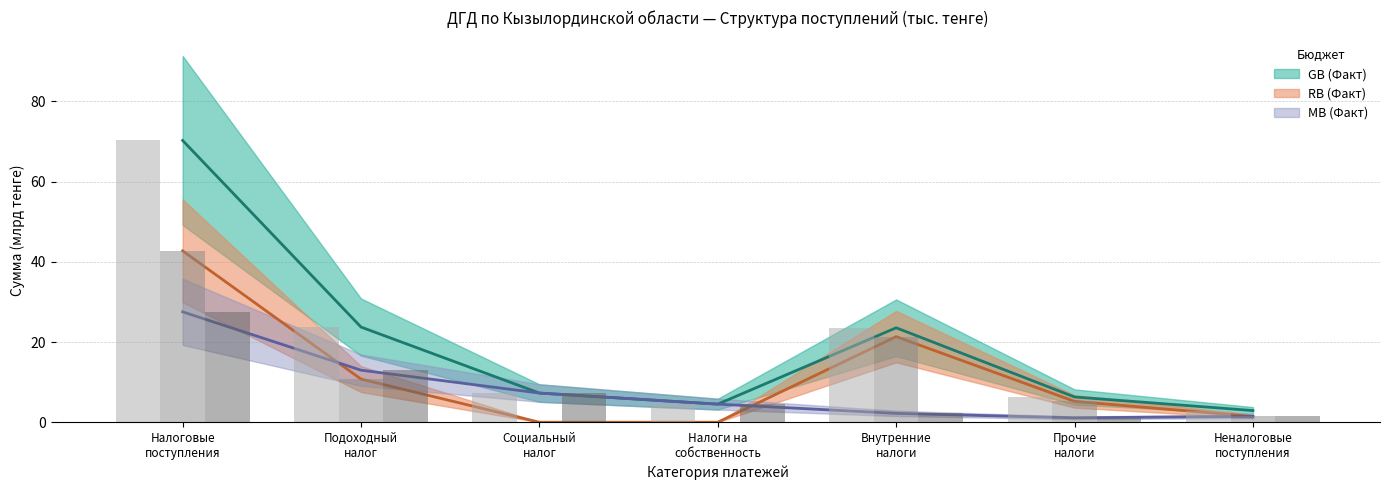

At which category is the sum across all series the highest?

Налоговые
поступления